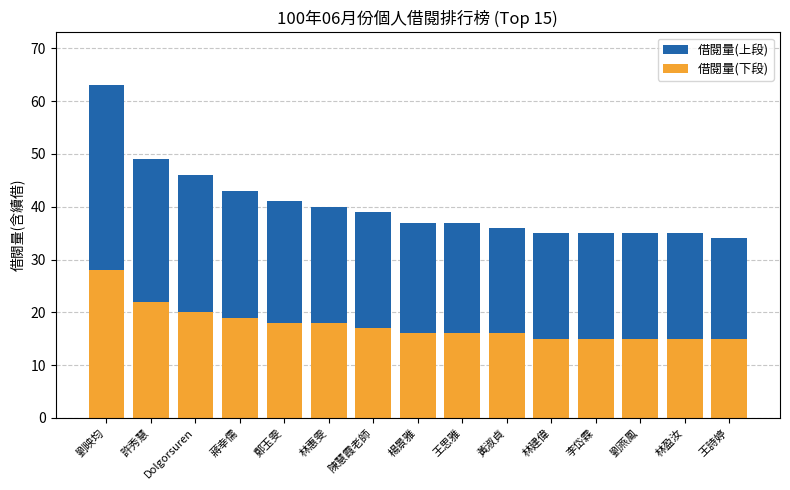

At which category is the sum across all series the highest?

劉映均